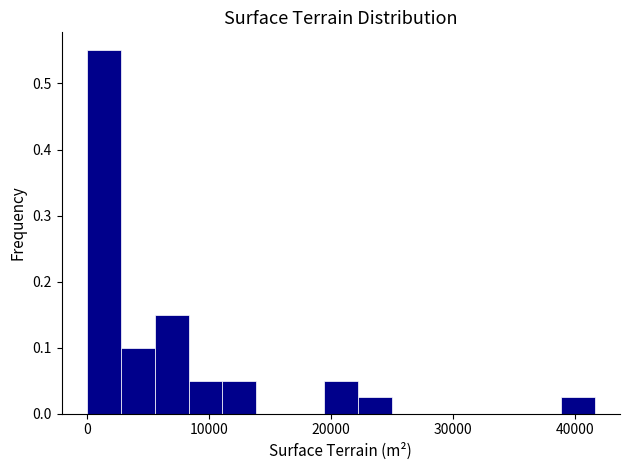

Around what value on the x-axis is the tallest bar? Give the approximate position of its centre, as read against the axis.

1000